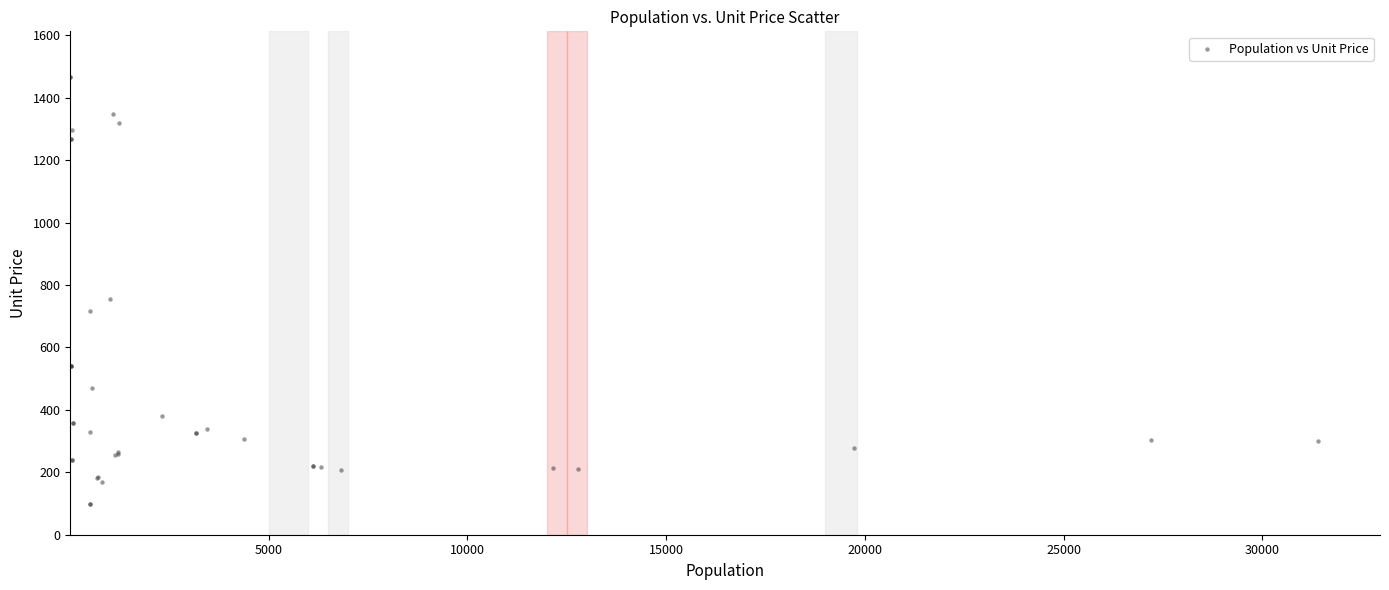

What Y value in the scatter plot is closest to 781?

754